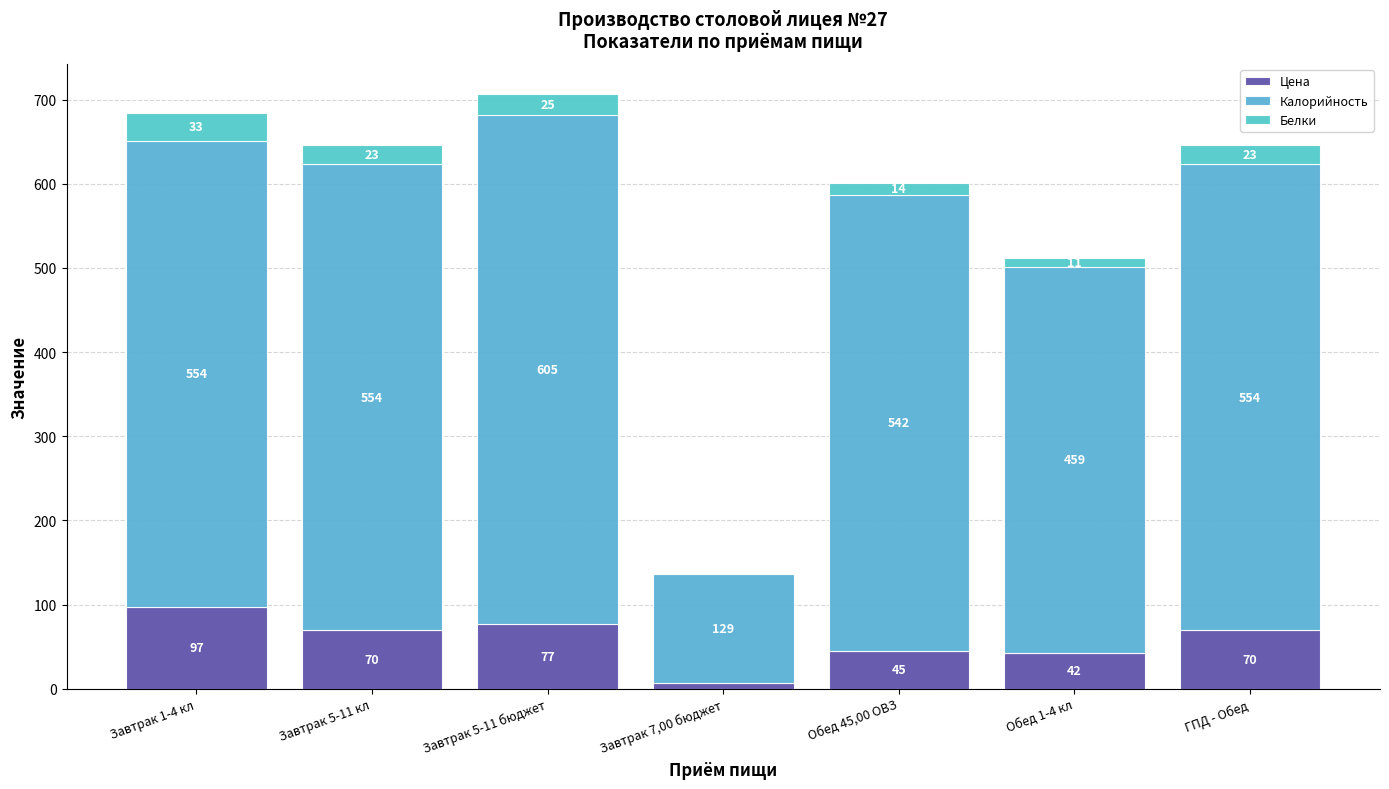

How many distinct data groups are displayed?

3